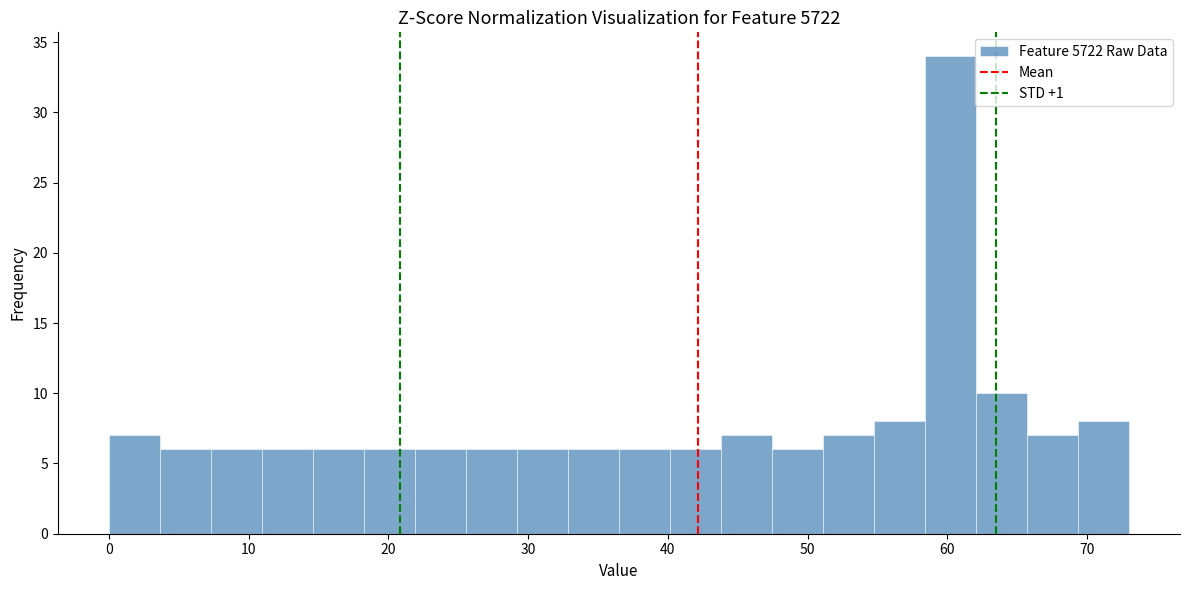

Around what value on the x-axis is the tallest bar? Give the approximate position of its centre, as read against the axis.

60